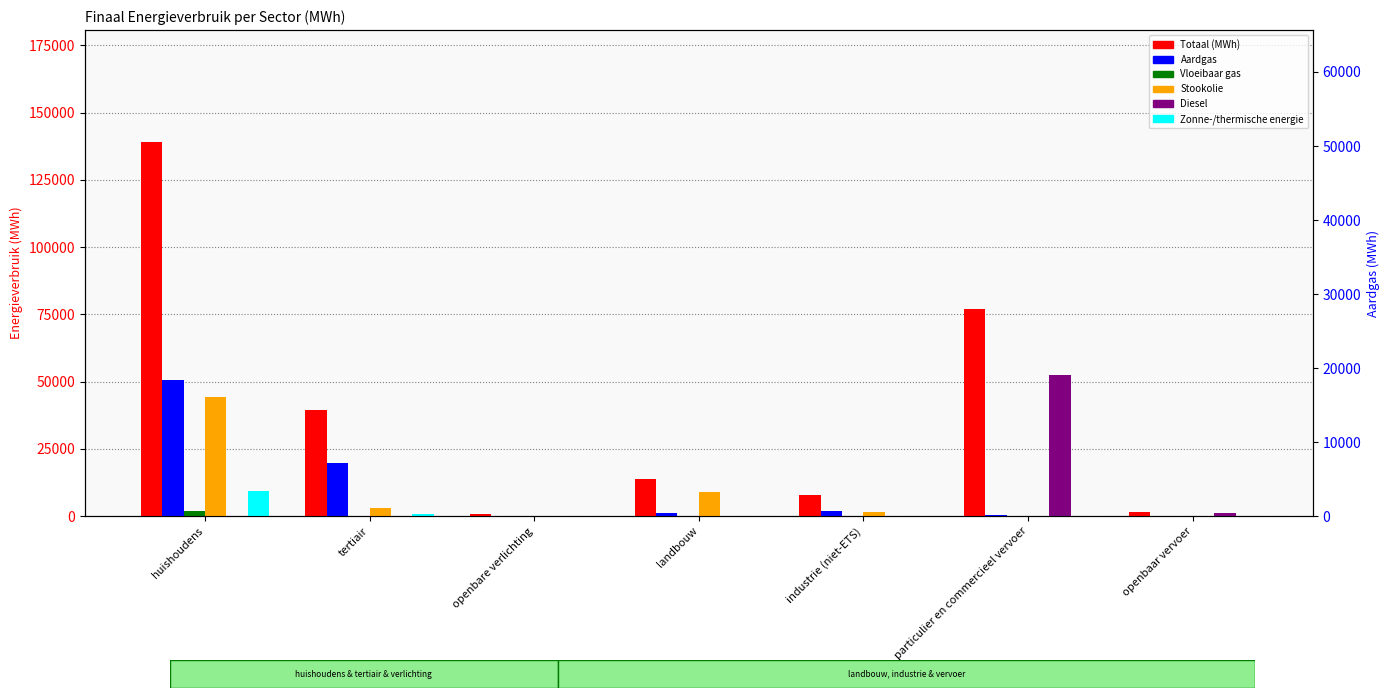

How many values in the Stookolie series exceed 1590?

4